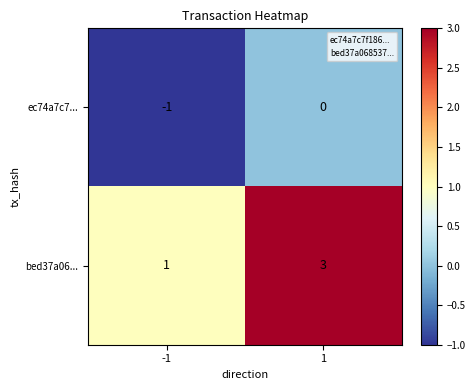

Which series has the largest range (max minus min)?

bed37a06...